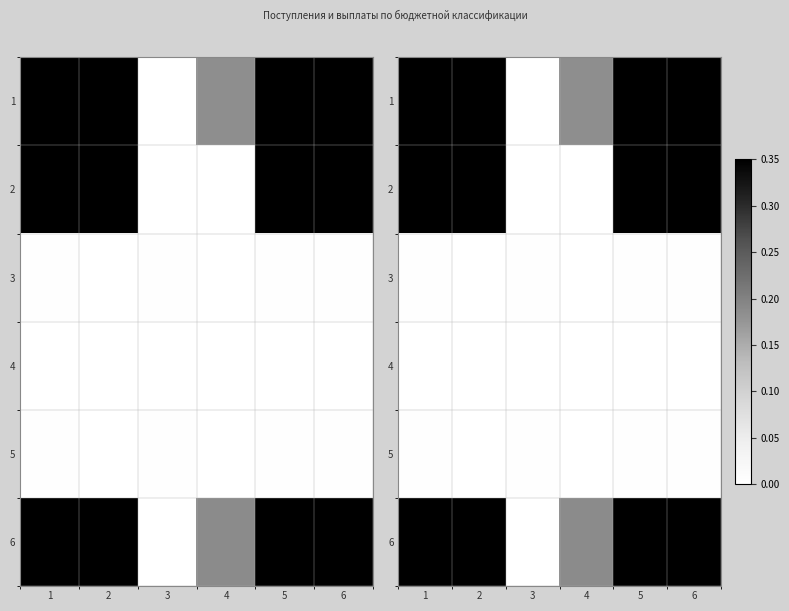

What is the total value across all series at 4?

0.4